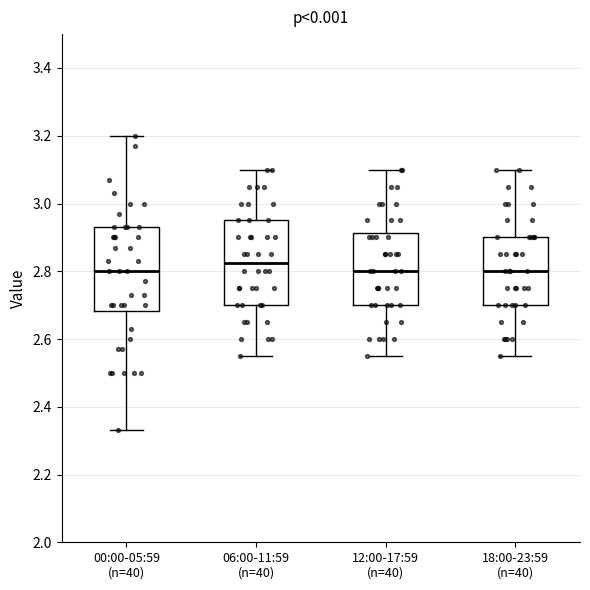

Where does the median line of the box for 18:00-23:59 (n=40) sit on the y-axis? The values are not printed on the chart, so give them approximately, as read against the axis.

2.80